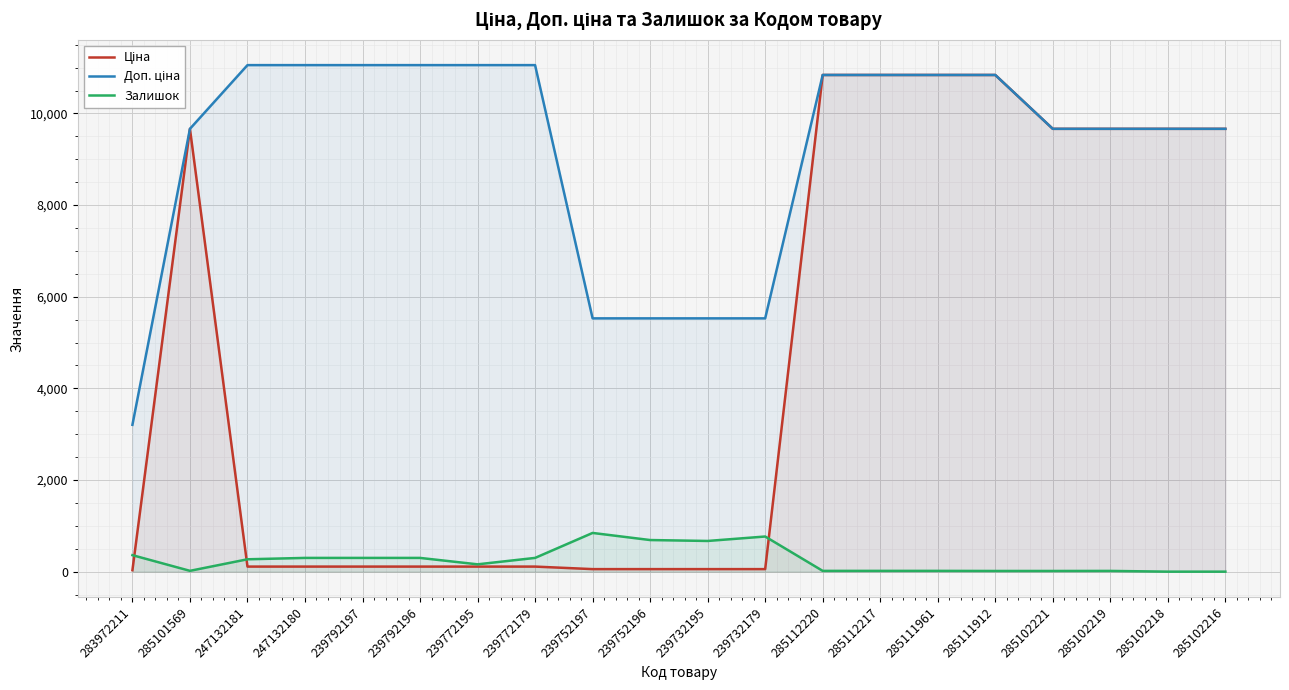

True or false: Залишок has a value of 0.0 at 285102216.

True